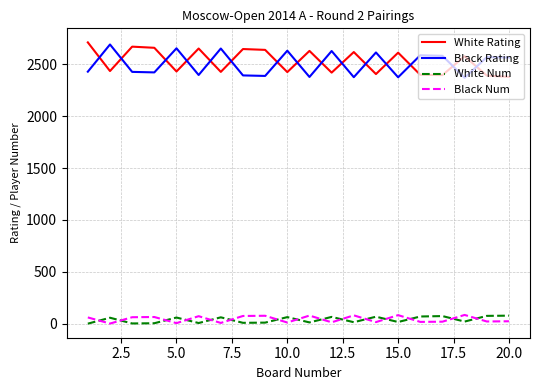

True or false: Black Num and Black Rating intersect in this chart.

False